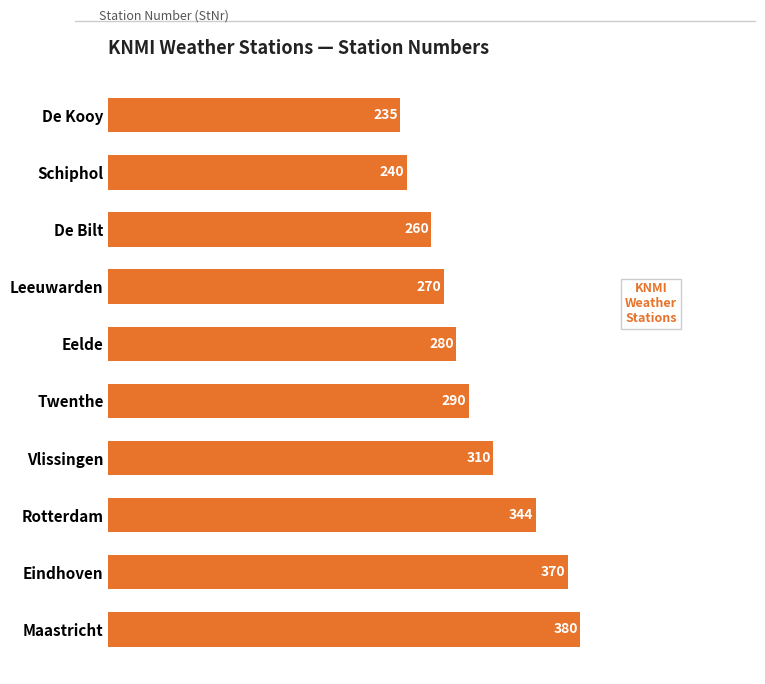

Are the bars horizontal?

Yes